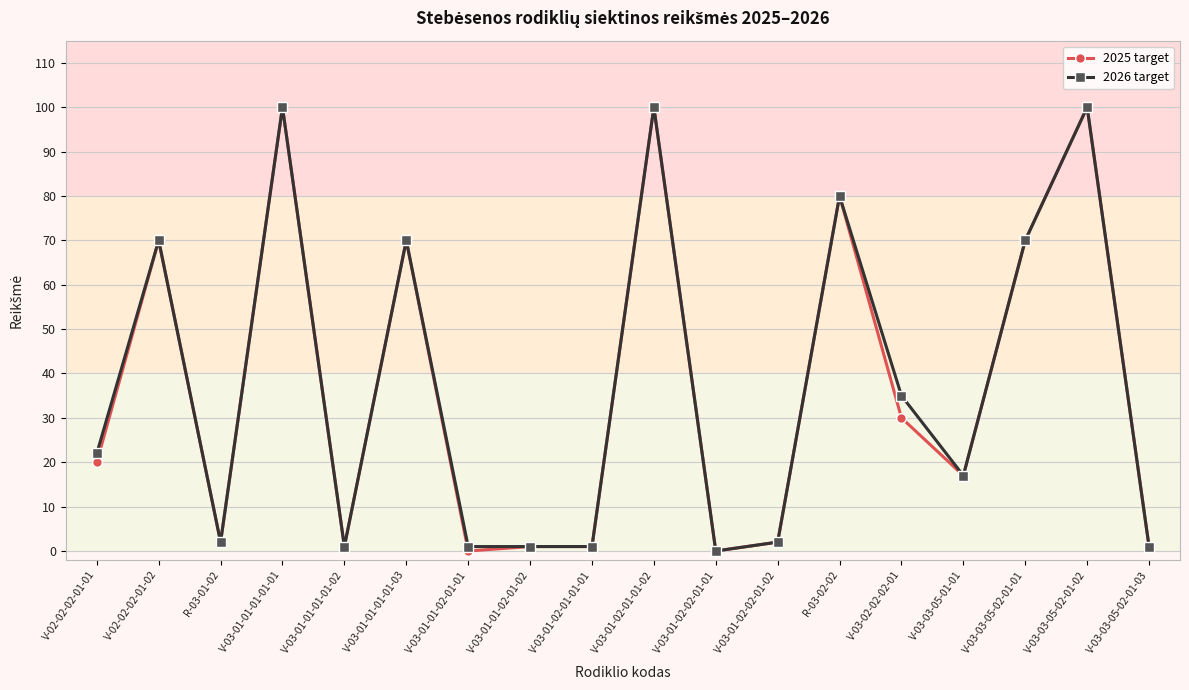

How many lines are shown in the chart?

2